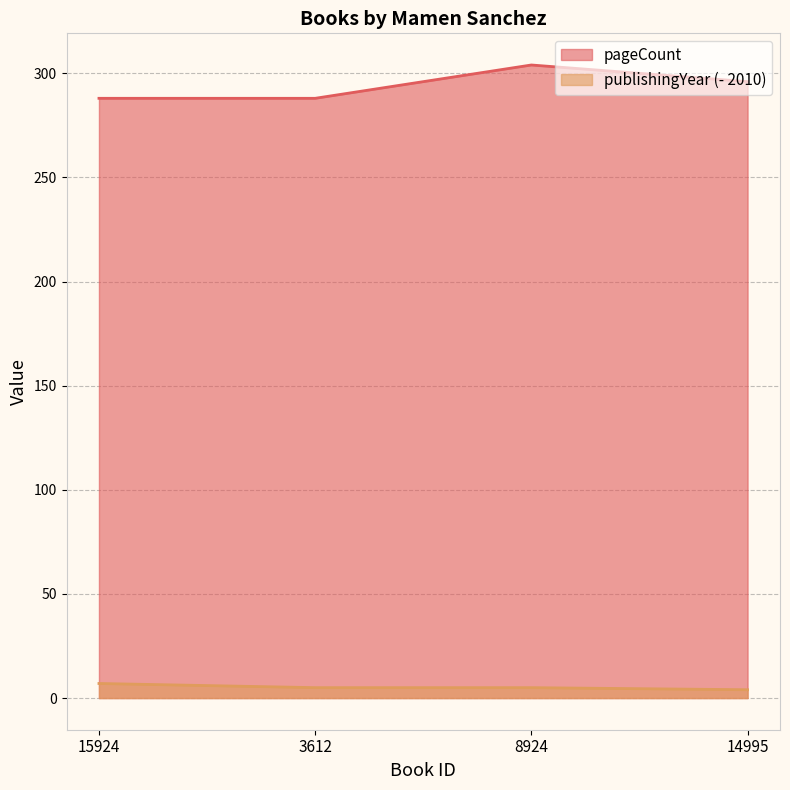

Between 15924 and 8924, which is larger?

8924